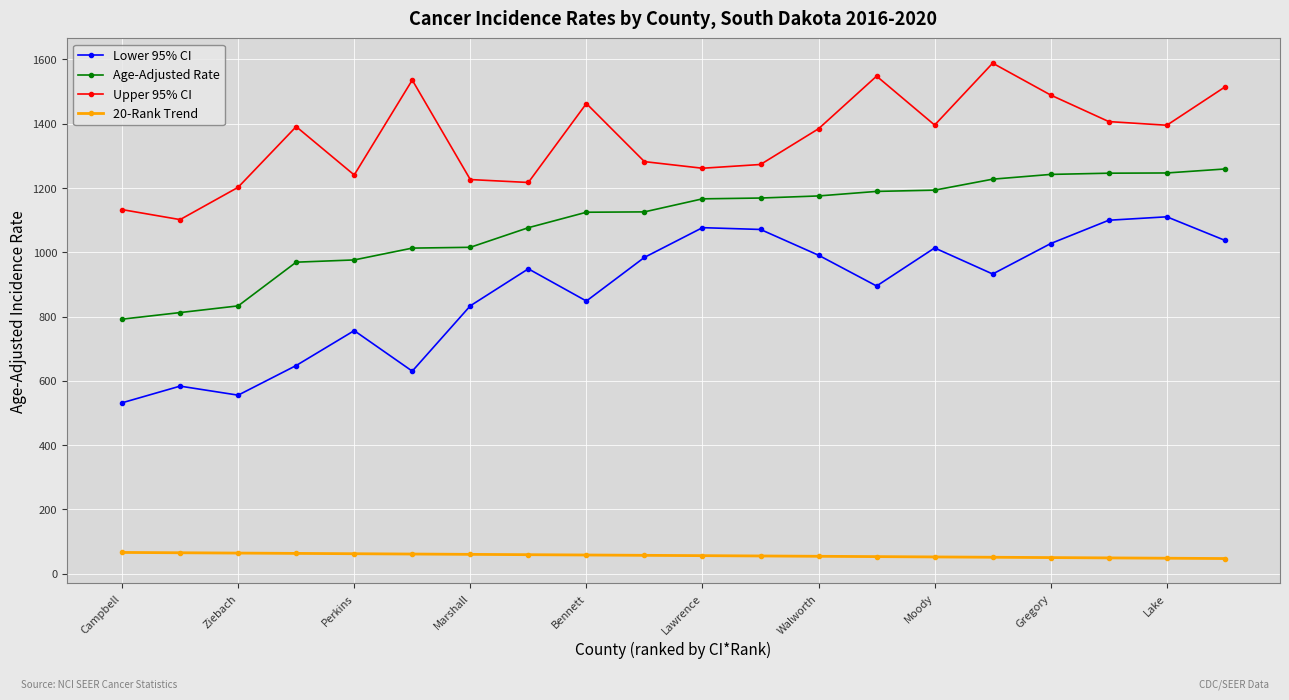

True or false: Lower 95% CI and Age-Adjusted Rate intersect in this chart.

False